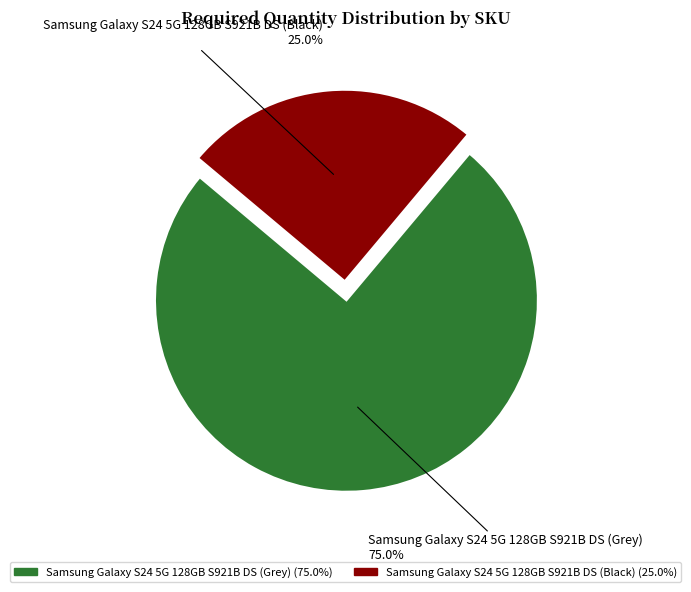

Between Samsung Galaxy S24 5G 128GB S921B DS (Black) and Samsung Galaxy S24 5G 128GB S921B DS (Grey), which is larger?

Samsung Galaxy S24 5G 128GB S921B DS (Grey)